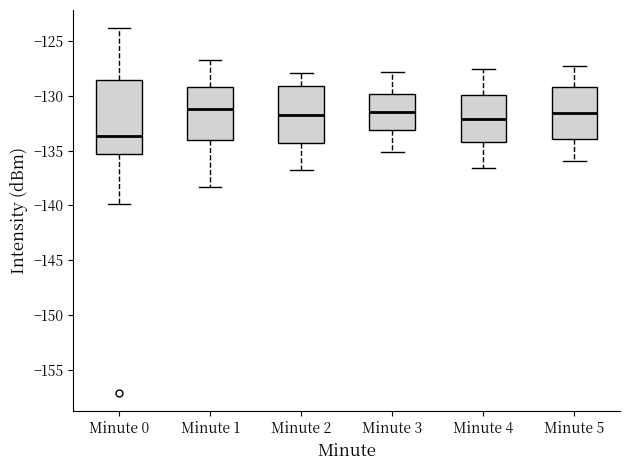

Which box is the tallest, from its lower edge to its upper edge?

Minute 0